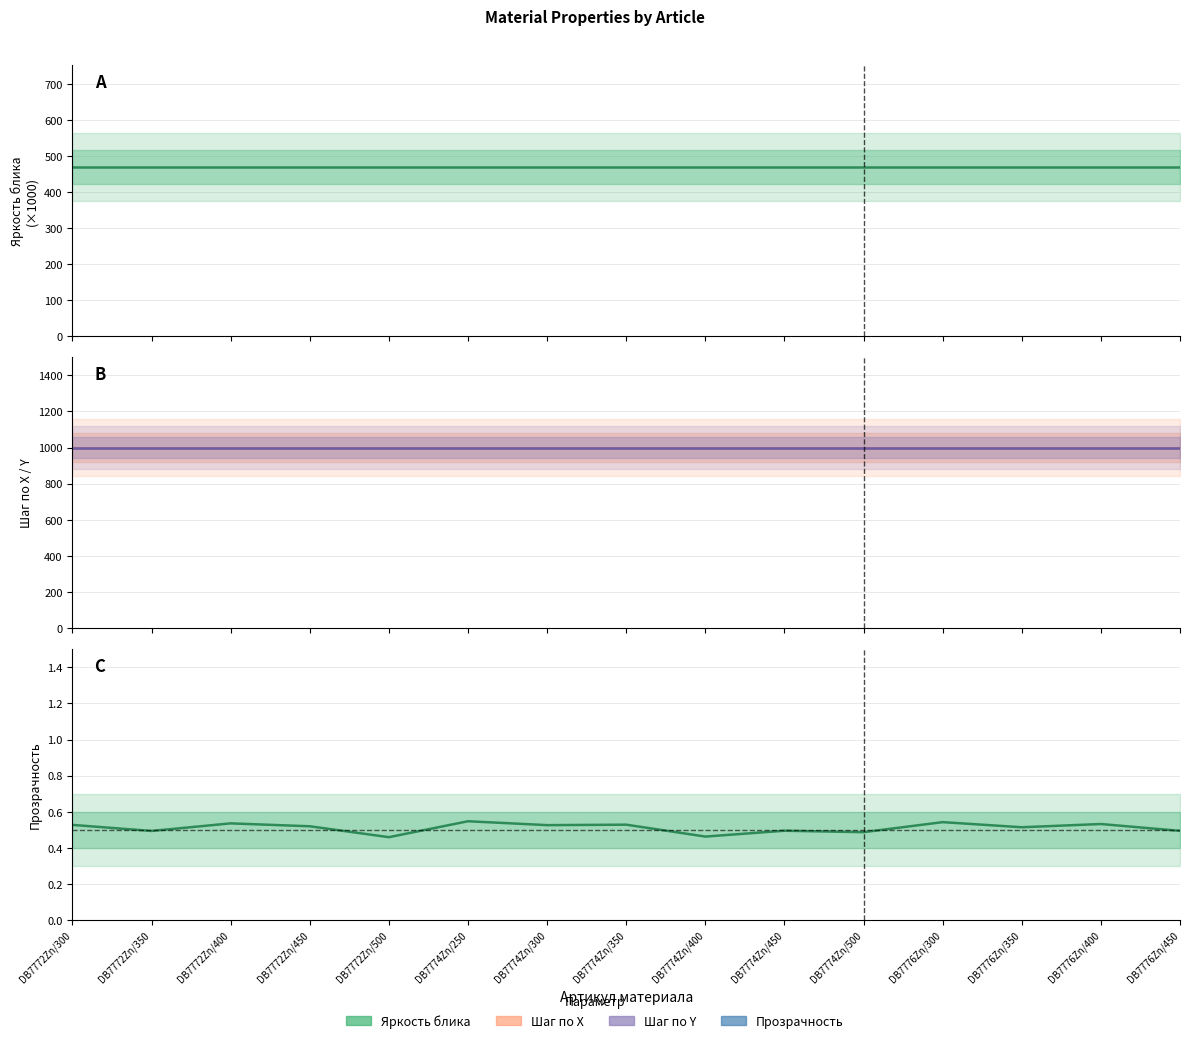

Which series has the largest total across all categories?

Шаг по Х